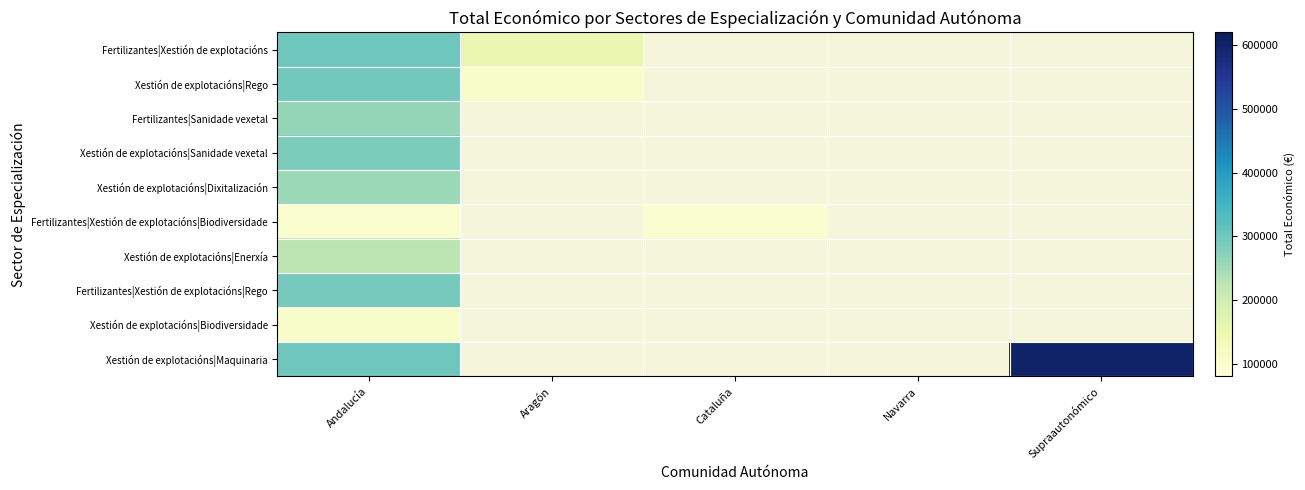

What is the greatest value displayed?

599962.0